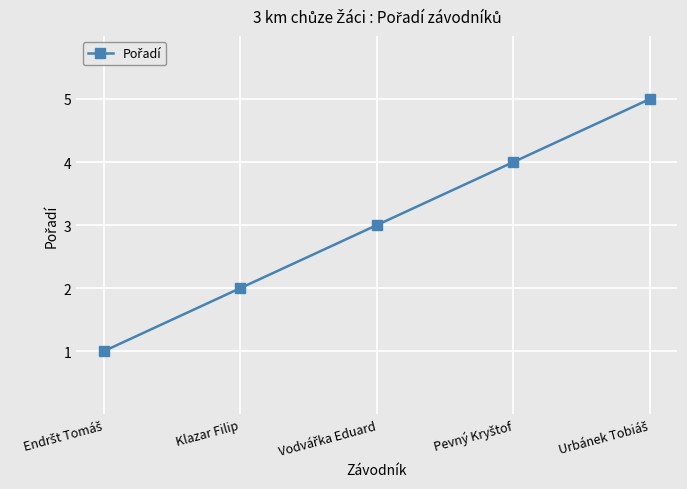

True or false: there are more than 1 points higher than both neighbors.

False